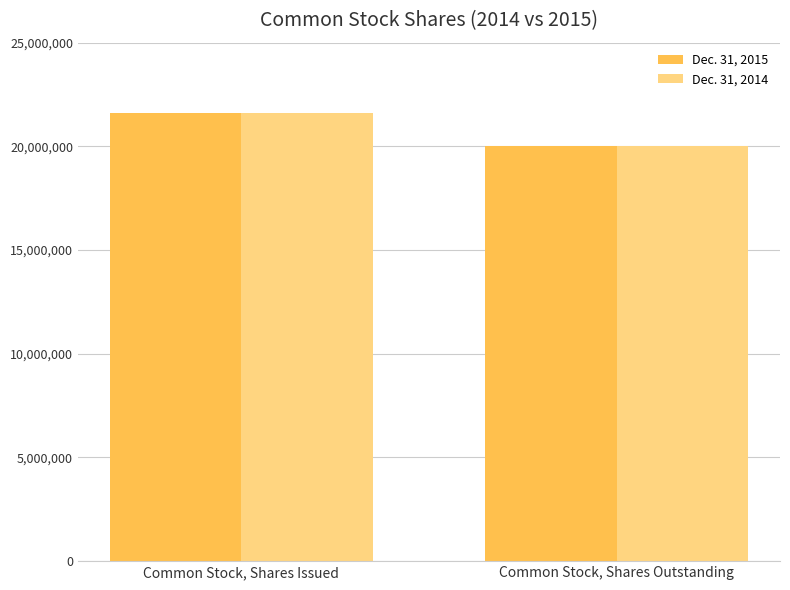

What is the approximate value of Dec. 31, 2014 at Common Stock, Shares Outstanding, to the nearest 50?

20000000